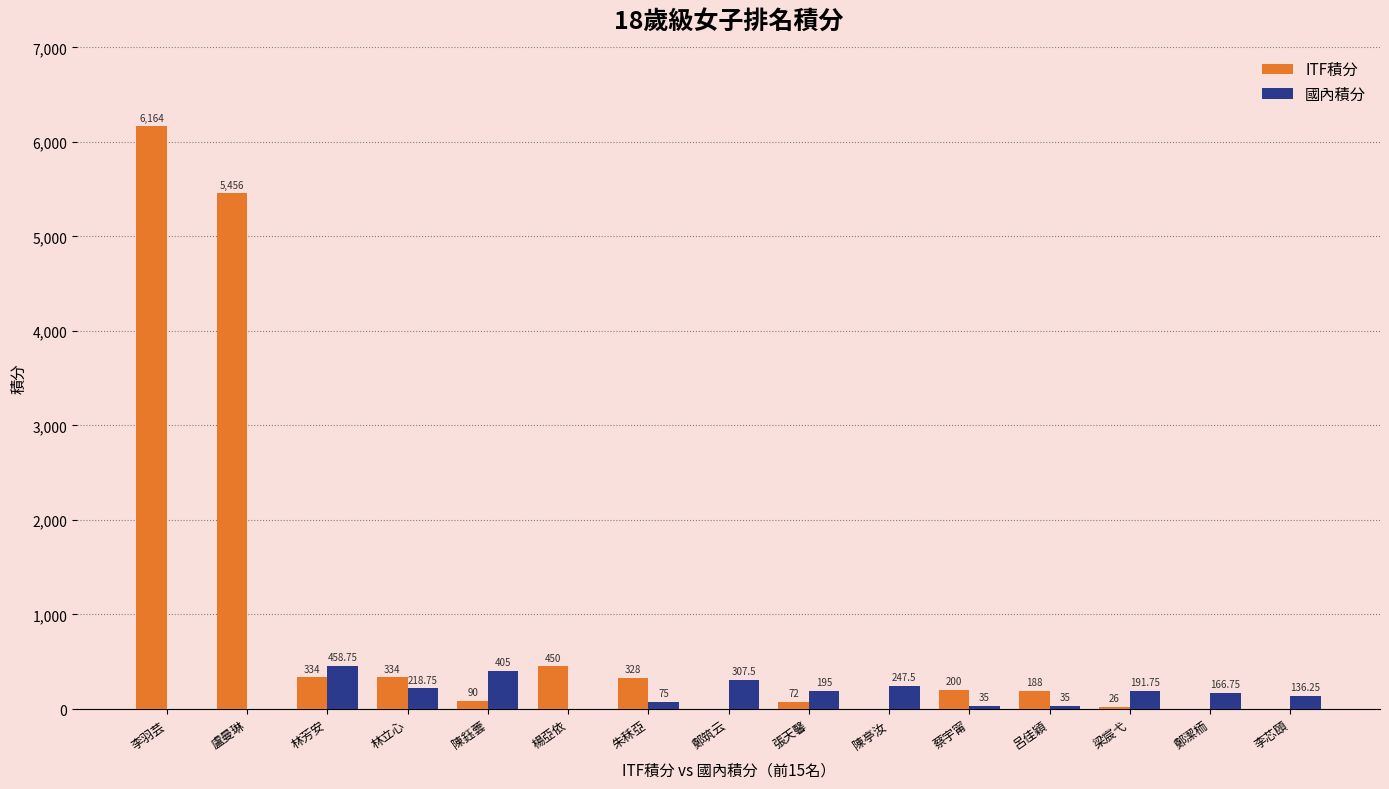

Between 李羽芸 and 林立心, which series saw the biggest shift?

ITF積分